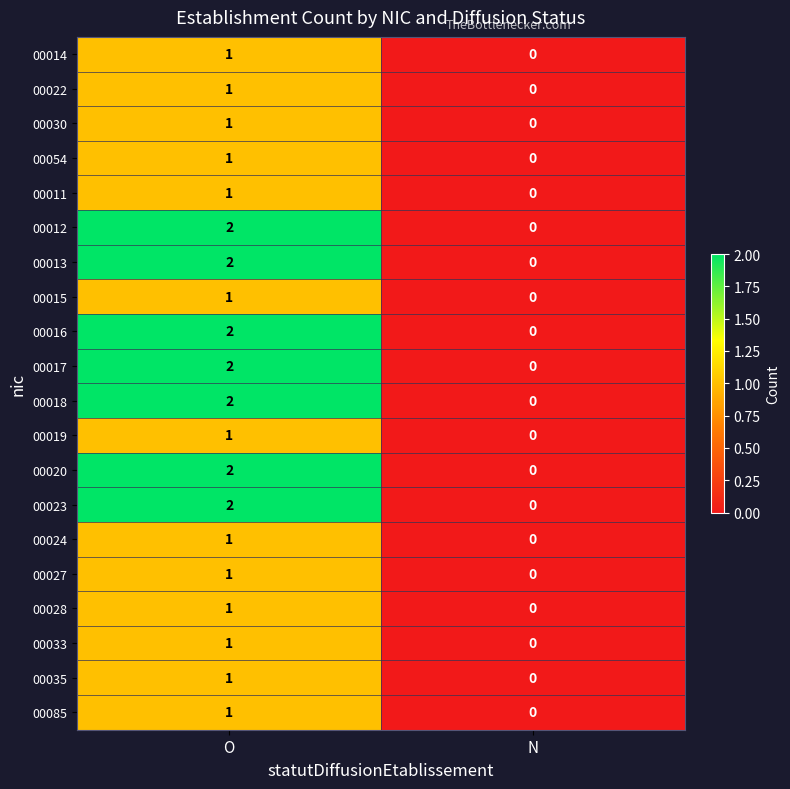

The value of 00013 at N is 0. True or false?

True